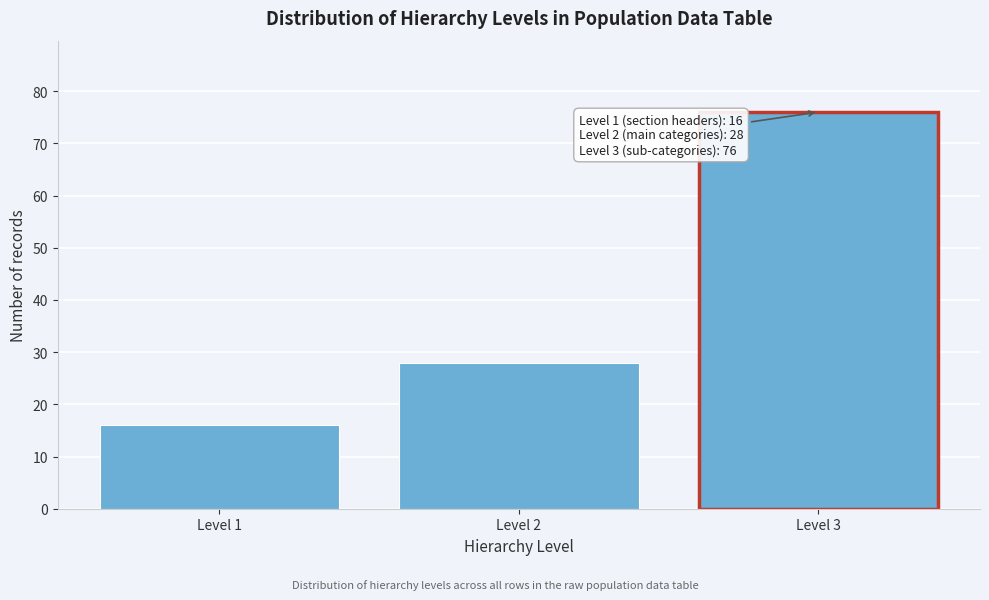

Reading left to right, transcribe all the data shown in this chart.

16	28	76